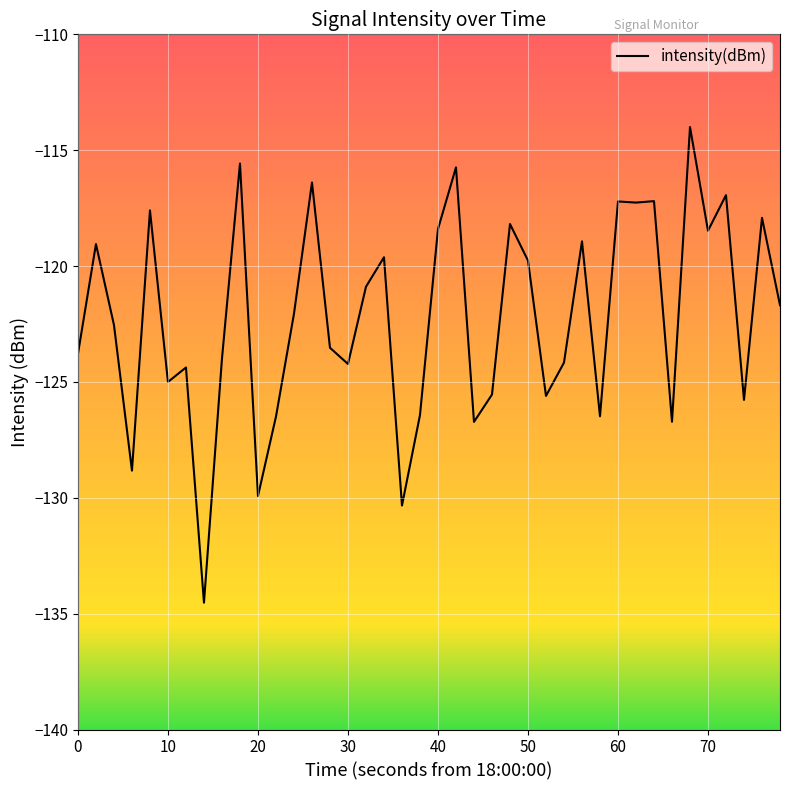

What is the maximum value shown in the chart?

-114.0